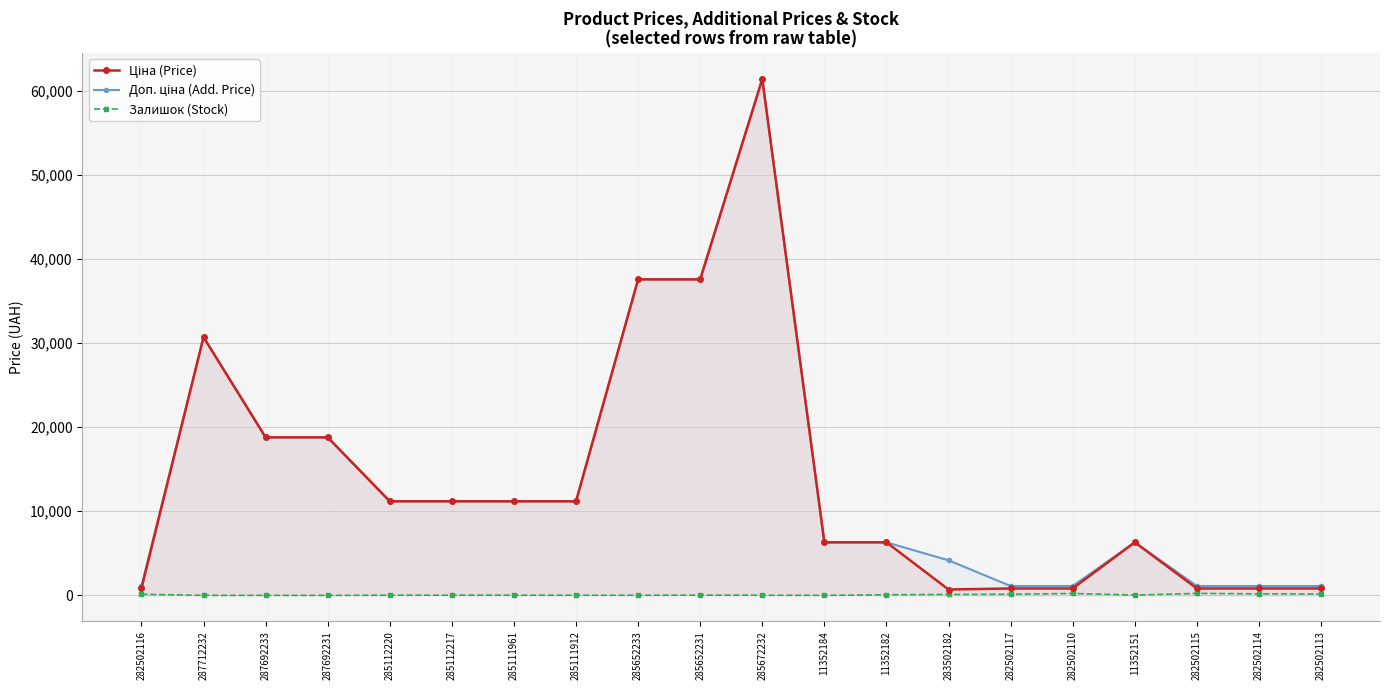

Which series has the largest total across all categories?

Доп. ціна (Add. Price)